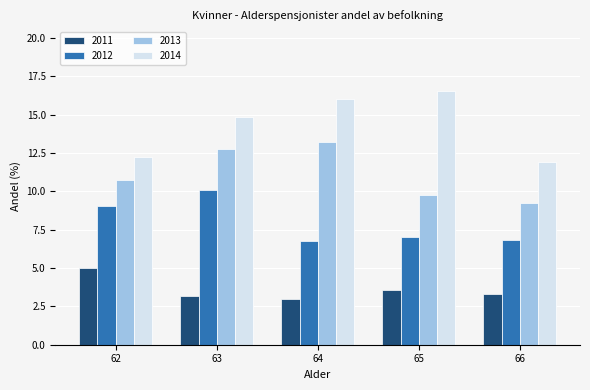

What is the total value across all series at 64?

39.0